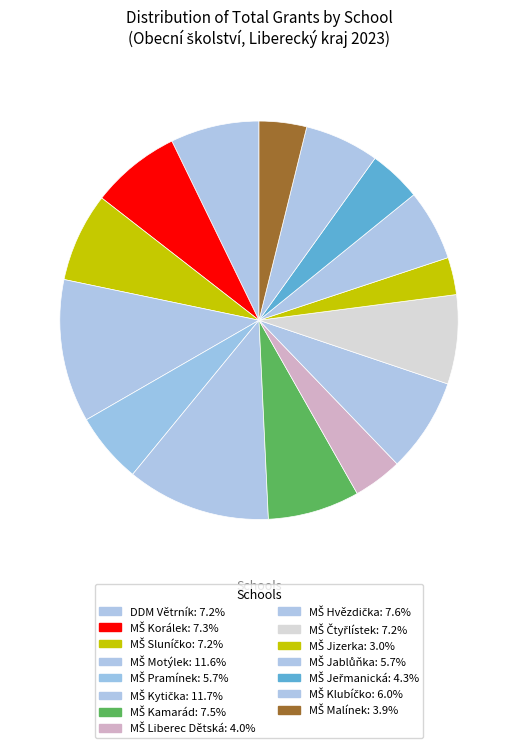

Which category has the smallest portion of the pie?

MŠ Jizerka